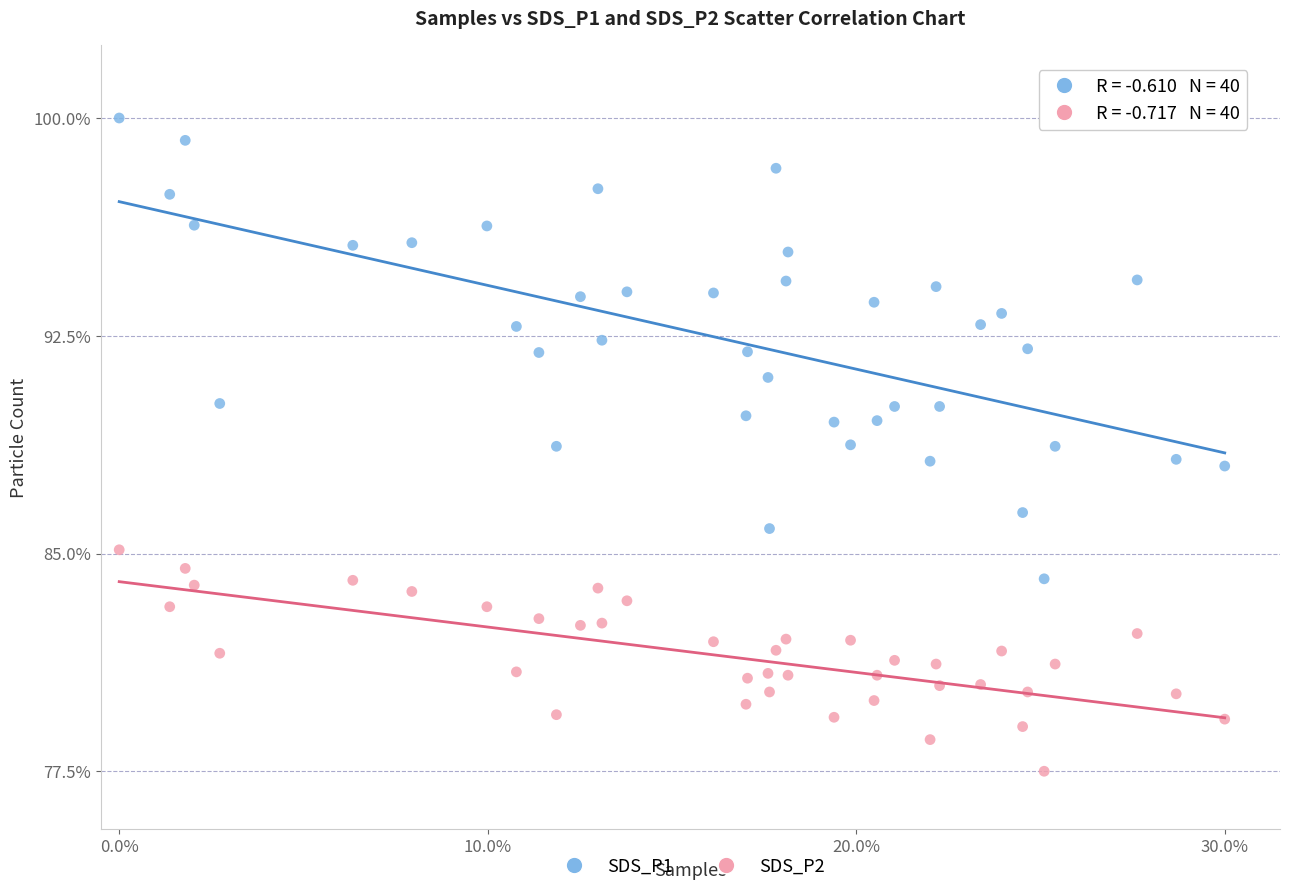

Across all data points, what is the range of X values (max minus min)?

0.3